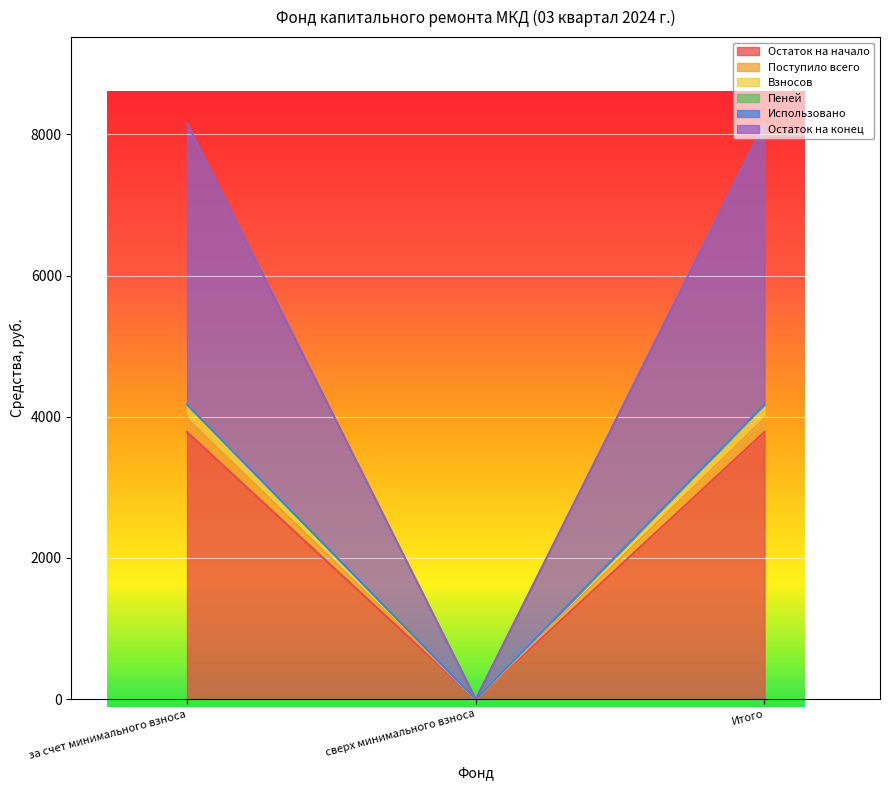

List the labels in order of Остаток на конец value, largest first.

за счет минимального взноса, Итого, сверх минимального взноса